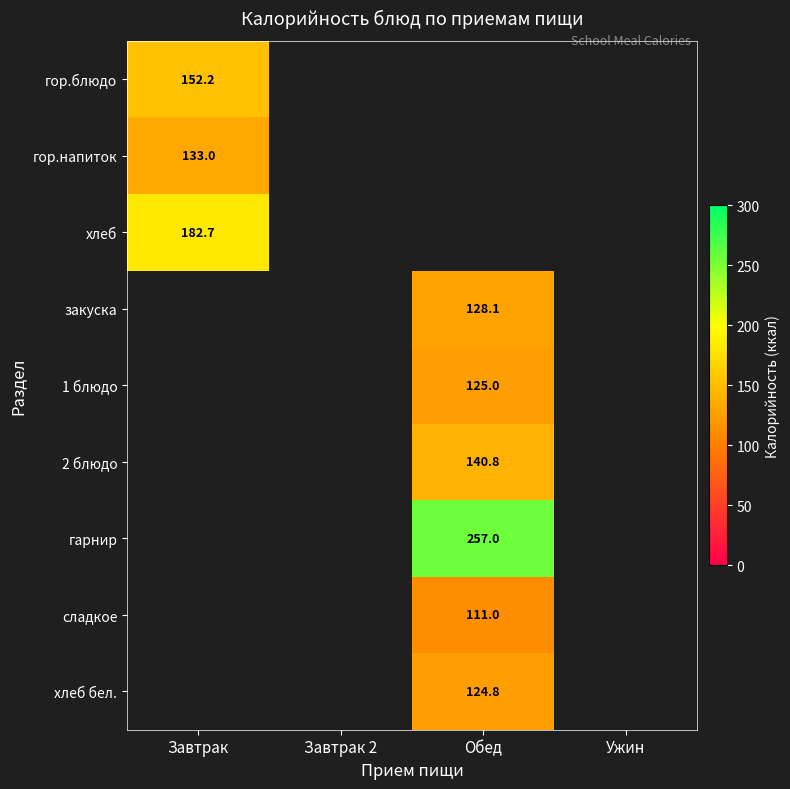

What is the minimum value shown in the chart?

111.0